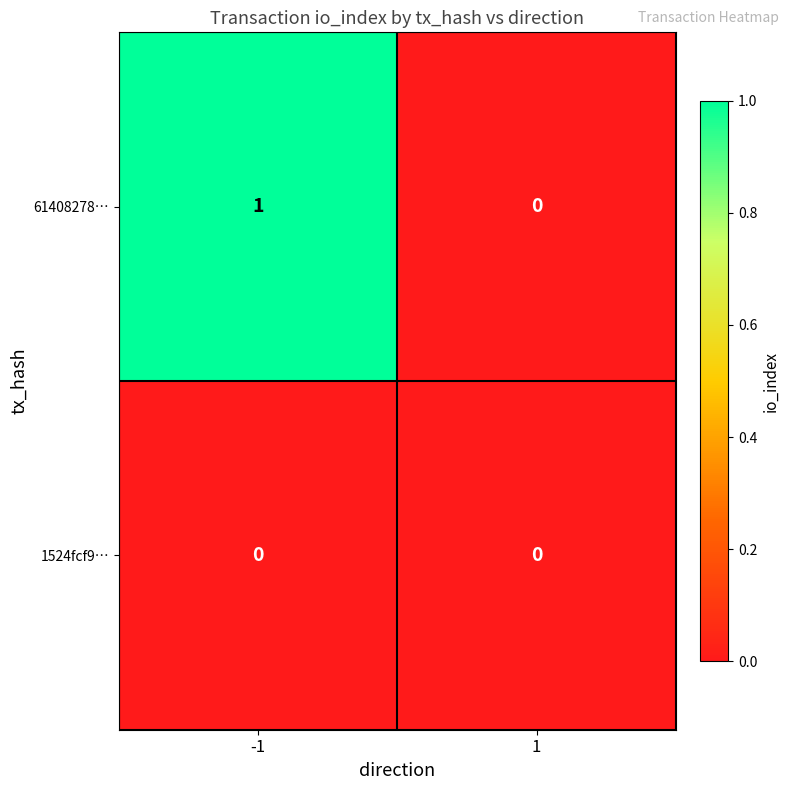

True or false: 1524fcf9… has a value of 0 at 1.

True